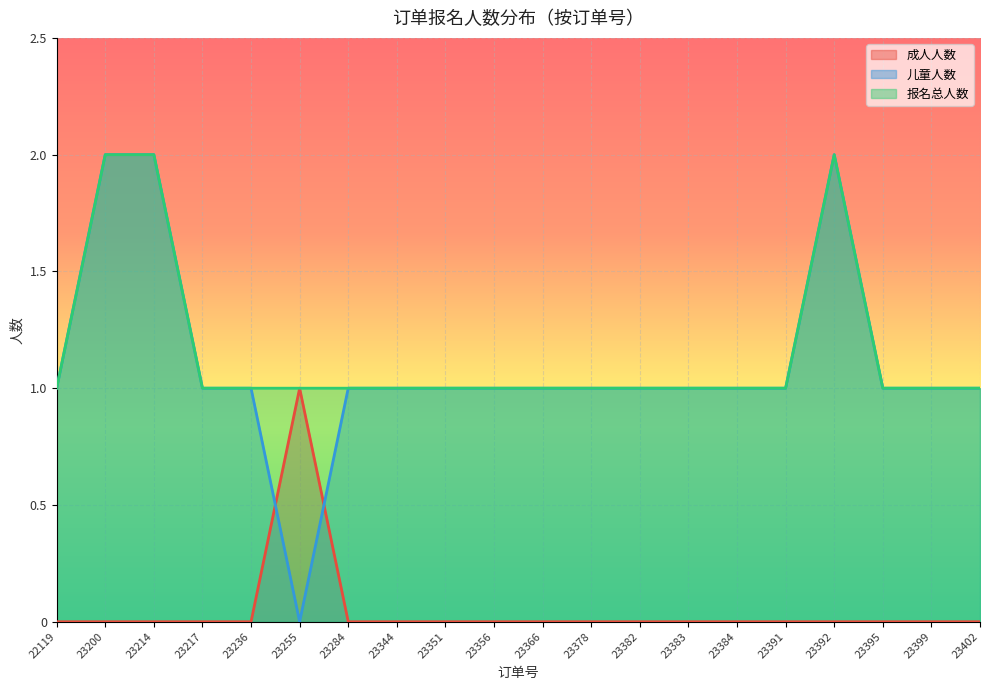

What are all the series names shown in the legend?

成人人数, 儿童人数, 报名总人数